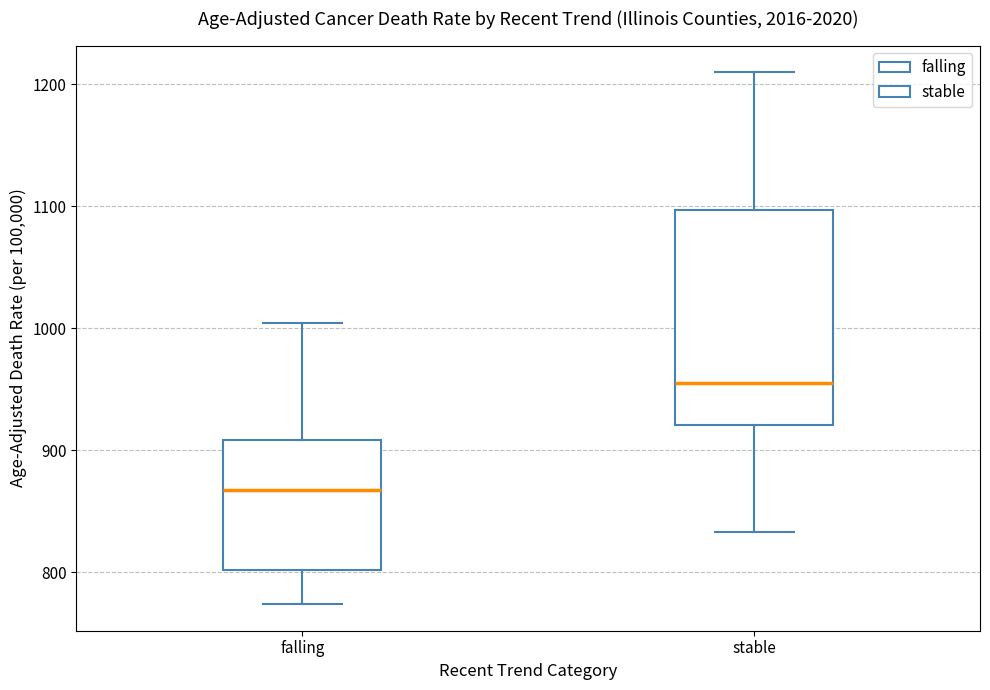

Where does the lower whisker of the box for stable end on the y-axis? The values are not printed on the chart, so give them approximately, as read against the axis.

830